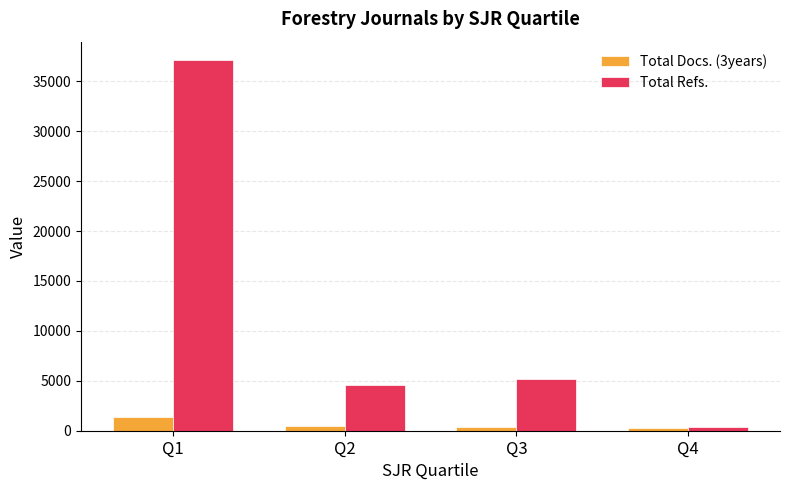

What is the value of the Total Docs. (3years) bar at the 3rd from the left?

388